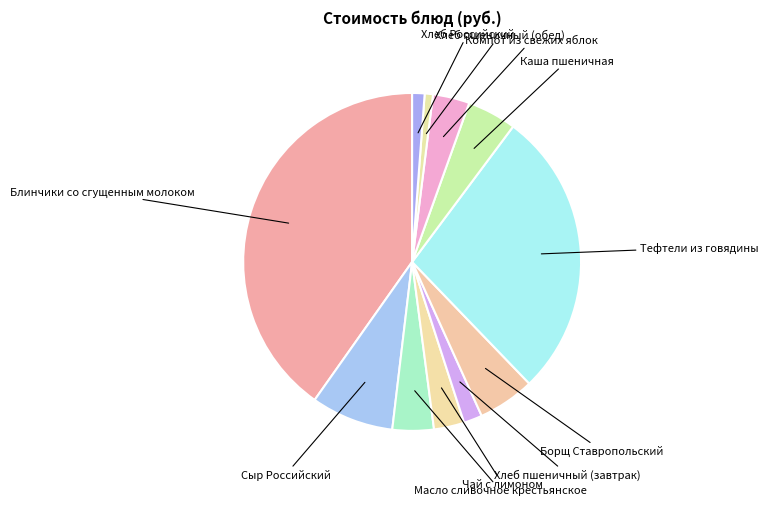

How many segments does this pie chart have?

11